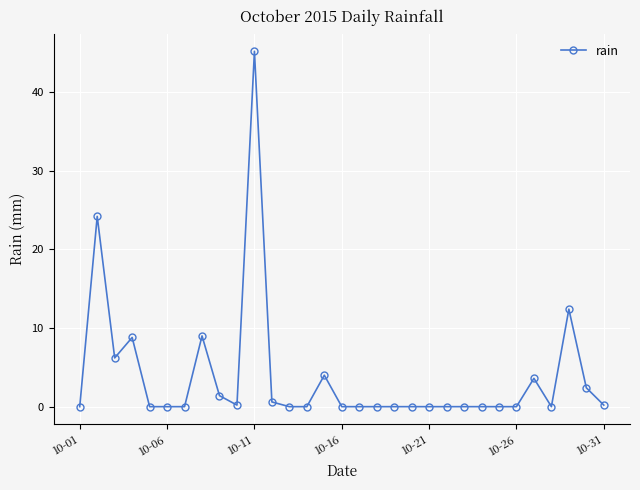

What is the sum of all values?

118.2